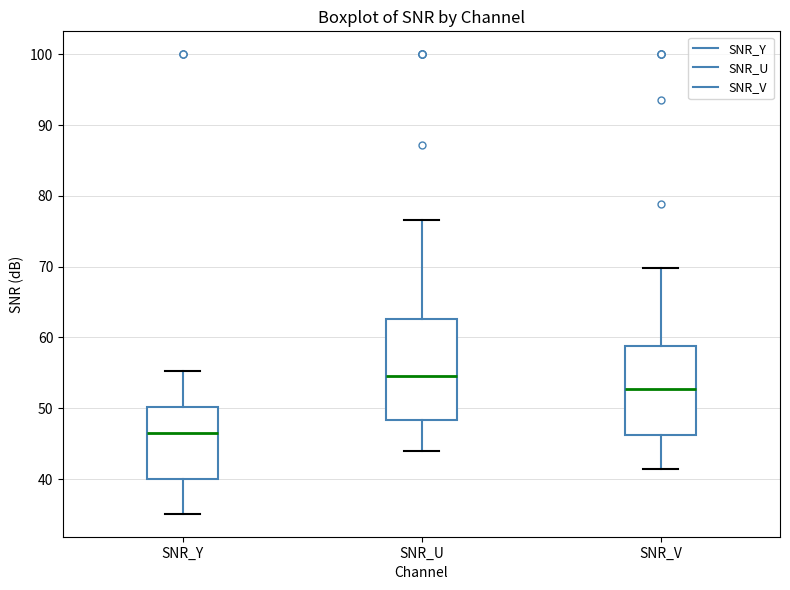

Reading left to right, transcribe this box plot: for each box, give where its median line is, the range the box spans, and where its two whiskers end, as read against the y-axis. The values are not printed on the chart, so give them approximately, as read against the axis.

SNR_Y: median 46, box 40 to 50, whiskers 35 to 55
SNR_U: median 55, box 48 to 63, whiskers 44 to 77
SNR_V: median 53, box 46 to 59, whiskers 41 to 70